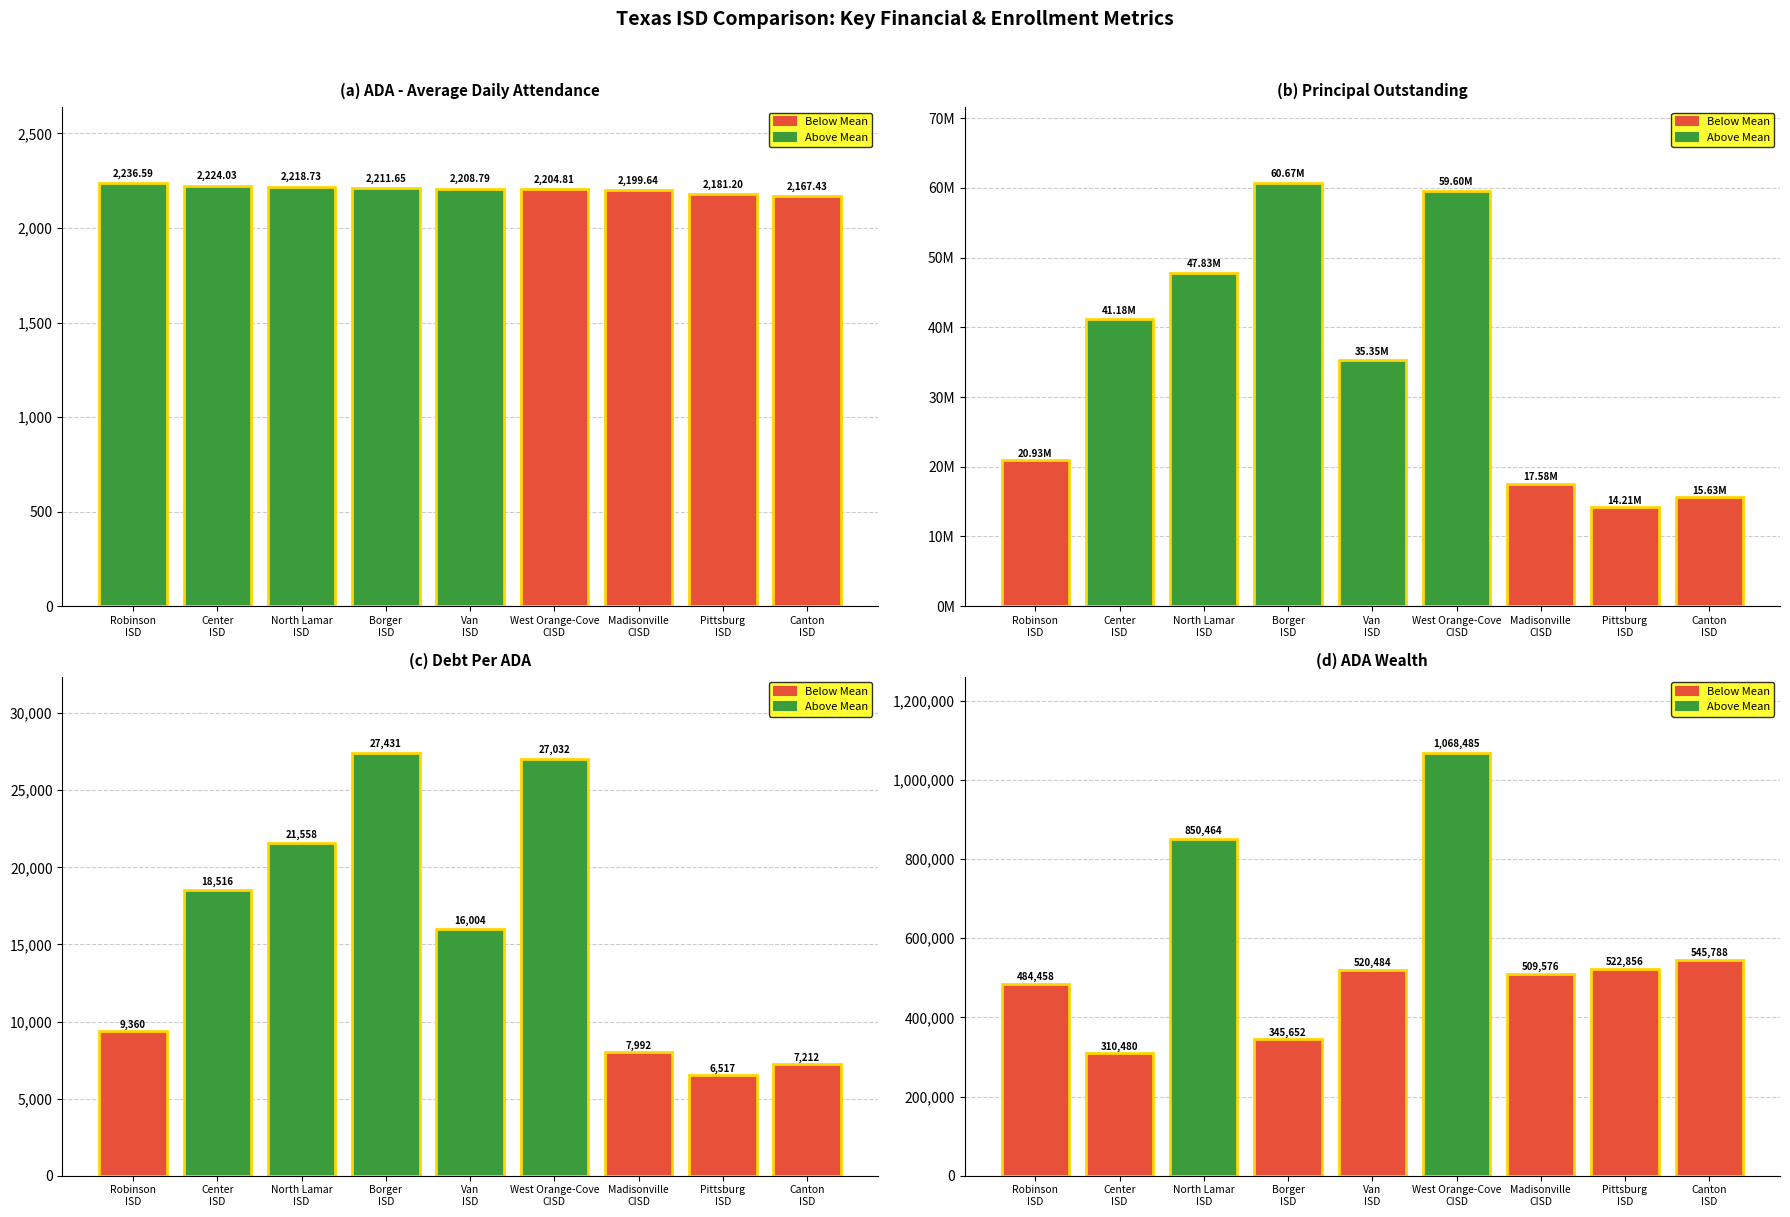

What is the maximum value for ADAWealth?

1068485.0